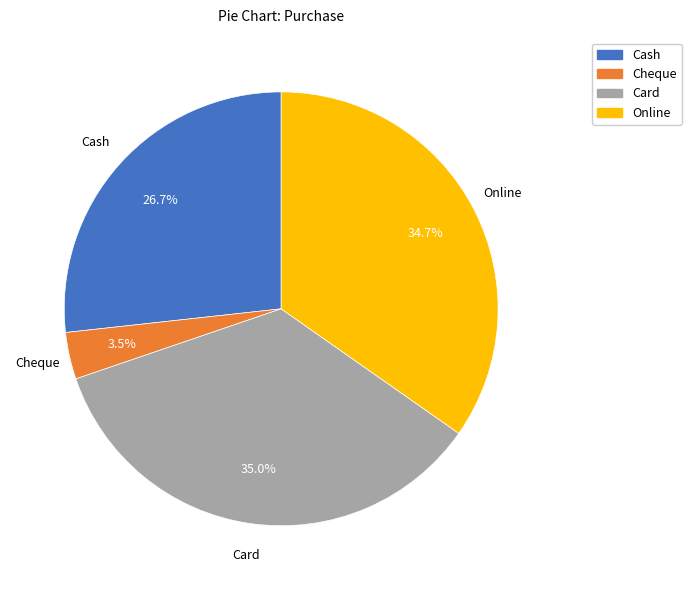

Combined, what portion of the pie is Cash and Online?

61.5%